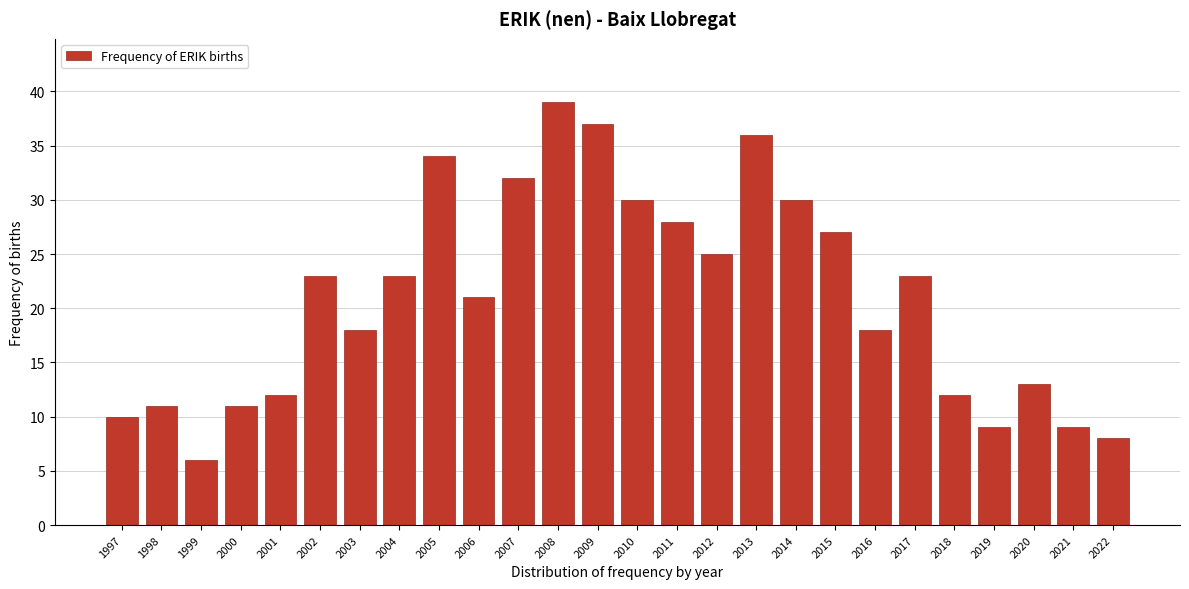

Reading right to left, transcribe all the data shown in this chart.

8	9	13	9	12	23	18	27	30	36	25	28	30	37	39	32	21	34	23	18	23	12	11	6	11	10